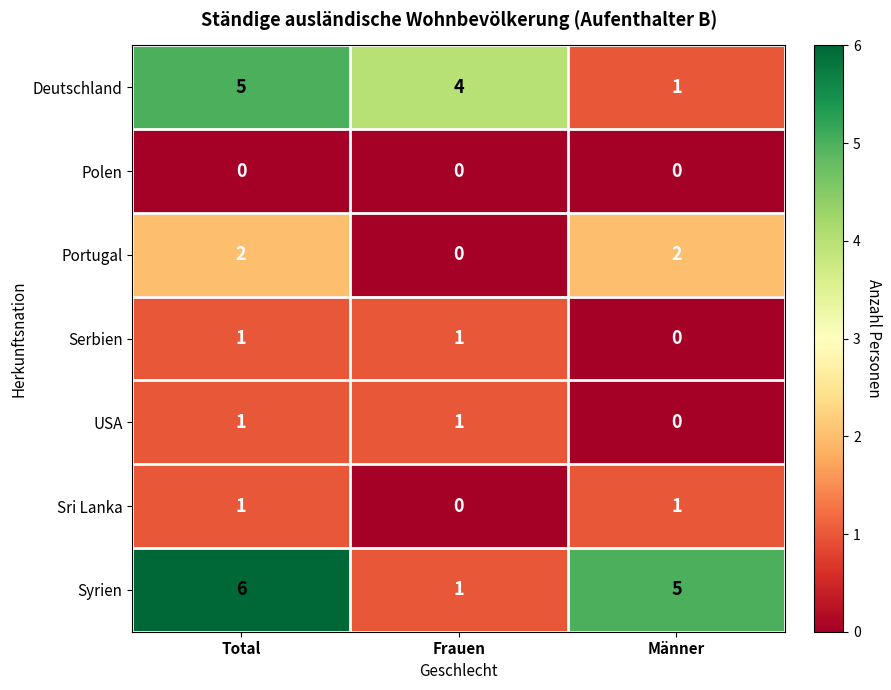

What is the sum of the Portugal values at Total and Männer?

4